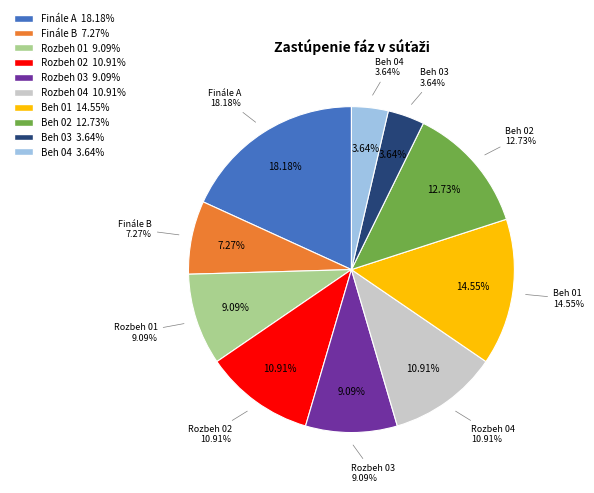

To the nearest percent, what is the average slice percentage?

10%